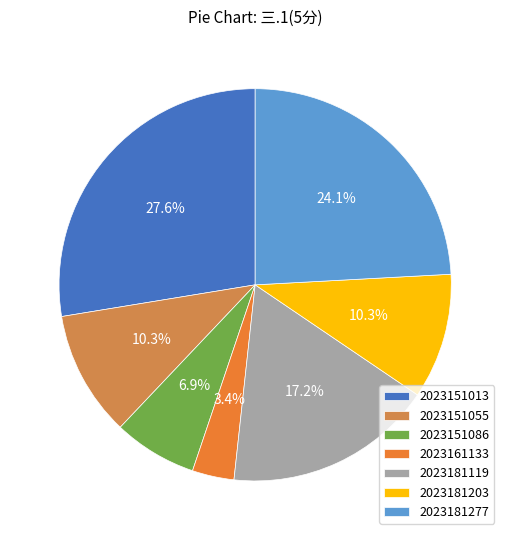

To the nearest percent, what portion does 2023151013 represent?

28%